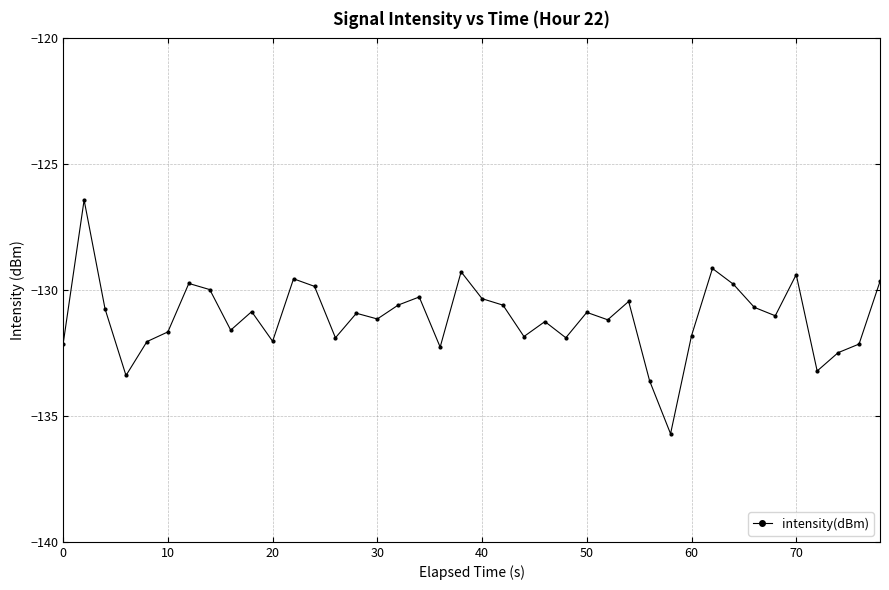

How many categories are shown in the chart?

40